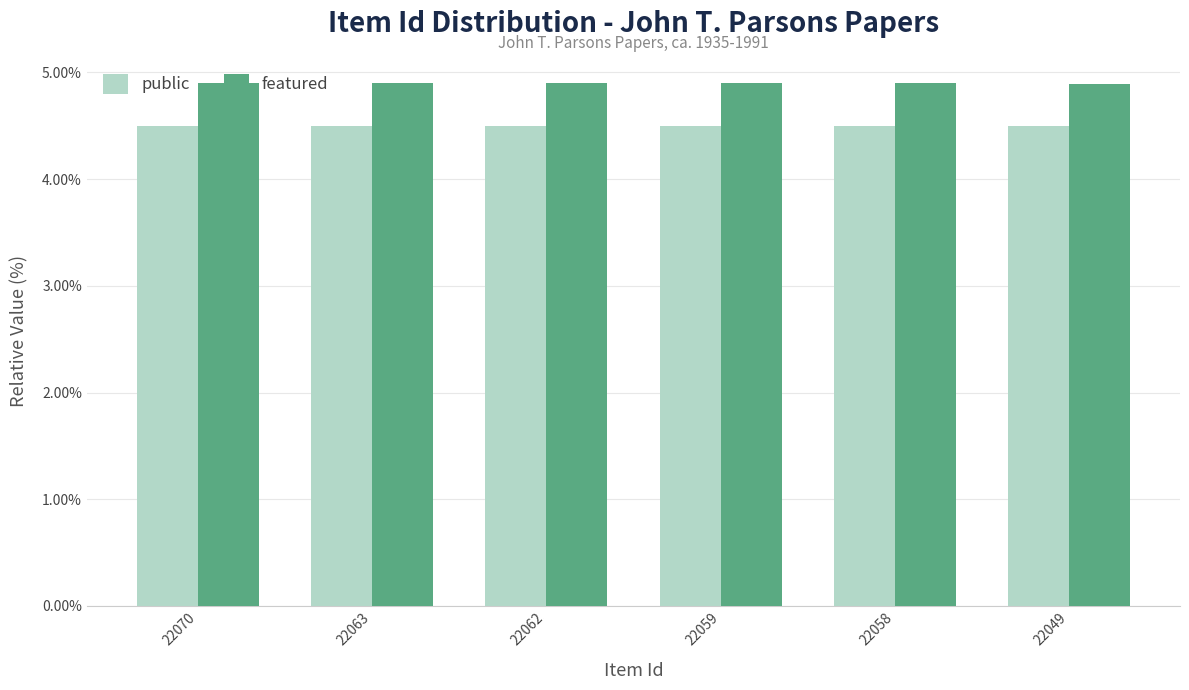

Does the chart contain stacked bars?

No